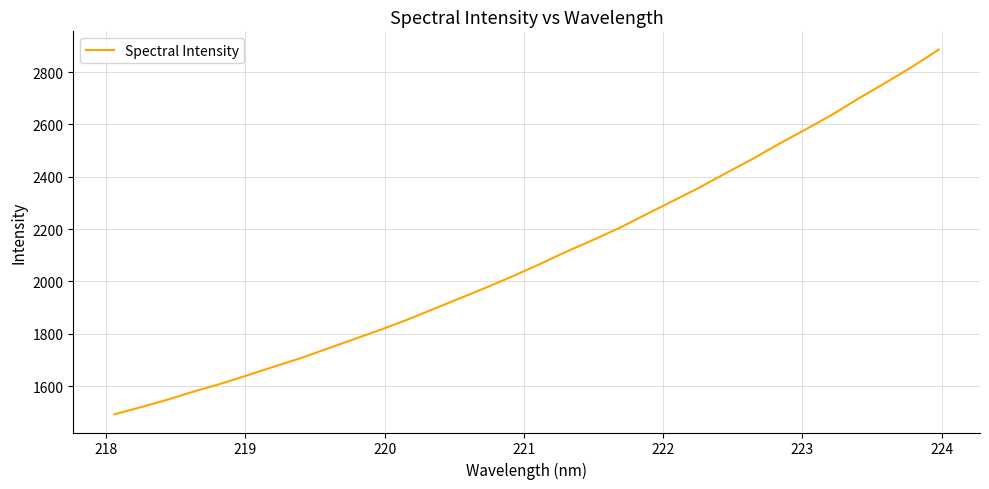

What is the minimum value shown in the chart?

1492.7